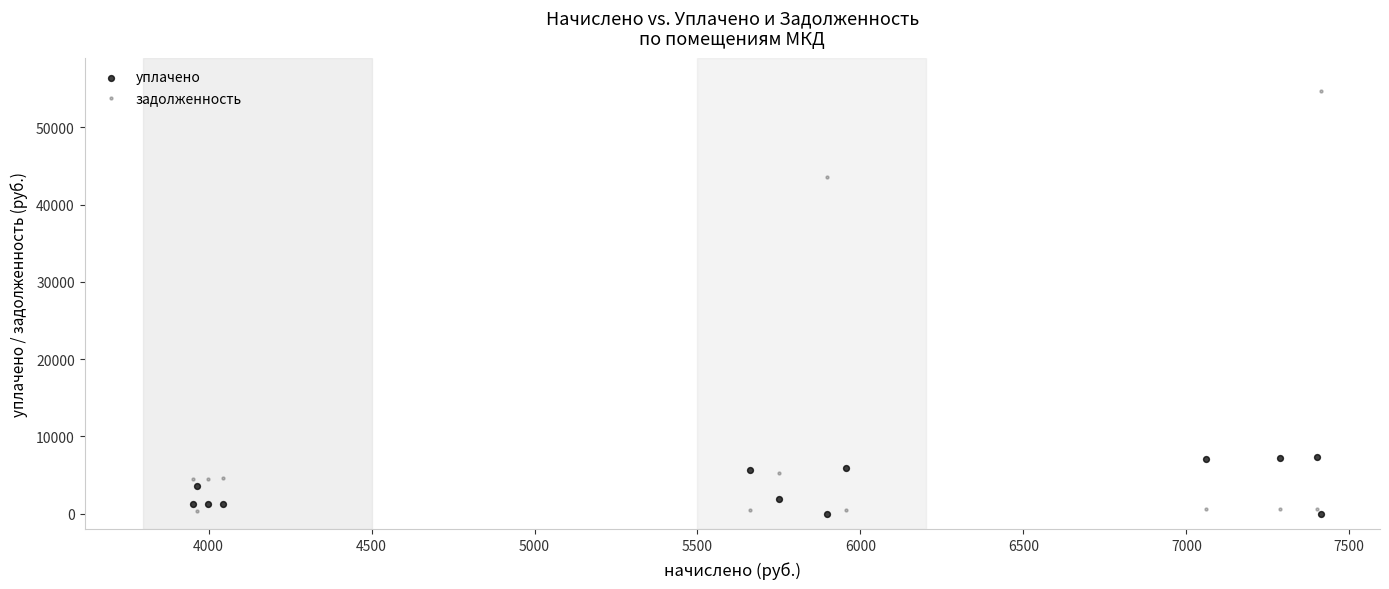

Across all series, what Y value is closest to 27318?

43597.5